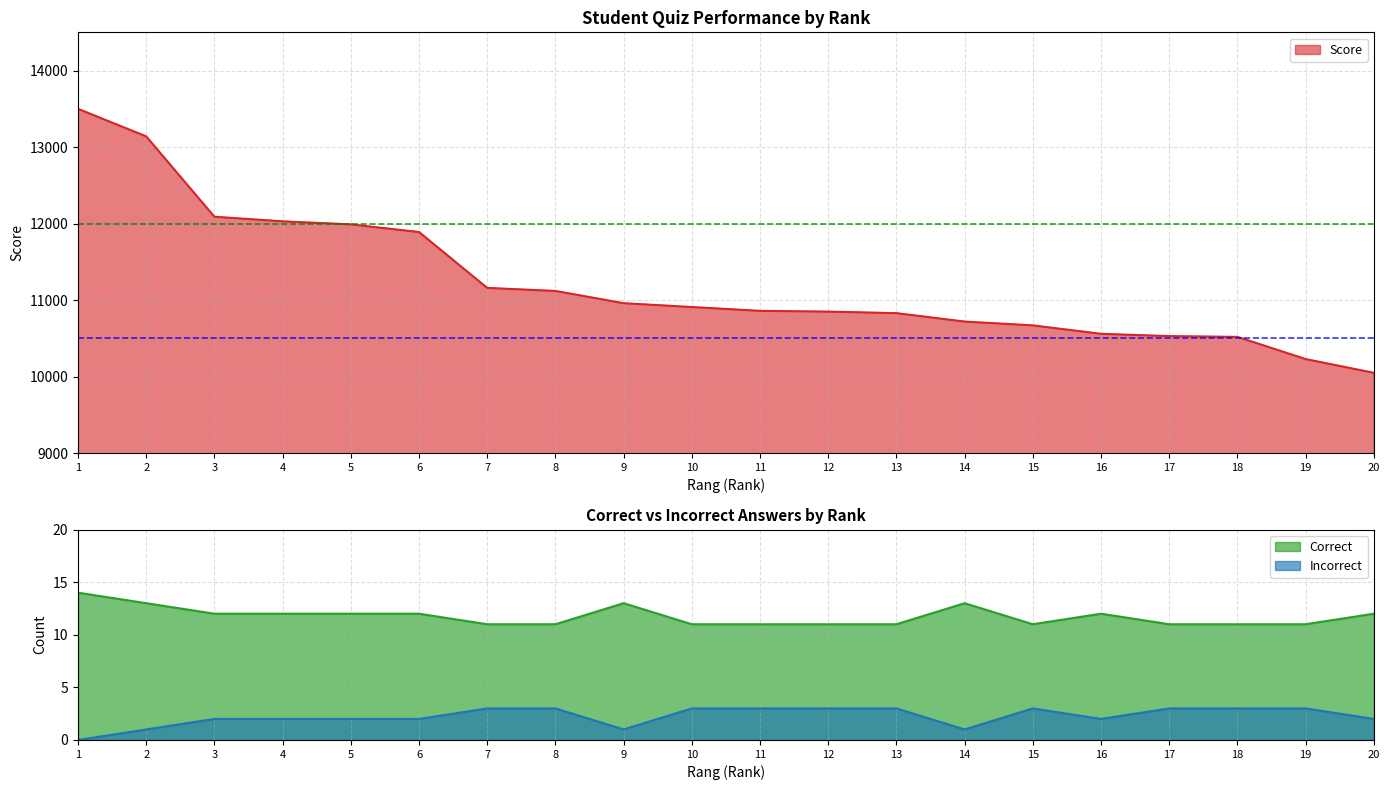

Which has a higher value, 10 or 4?

4